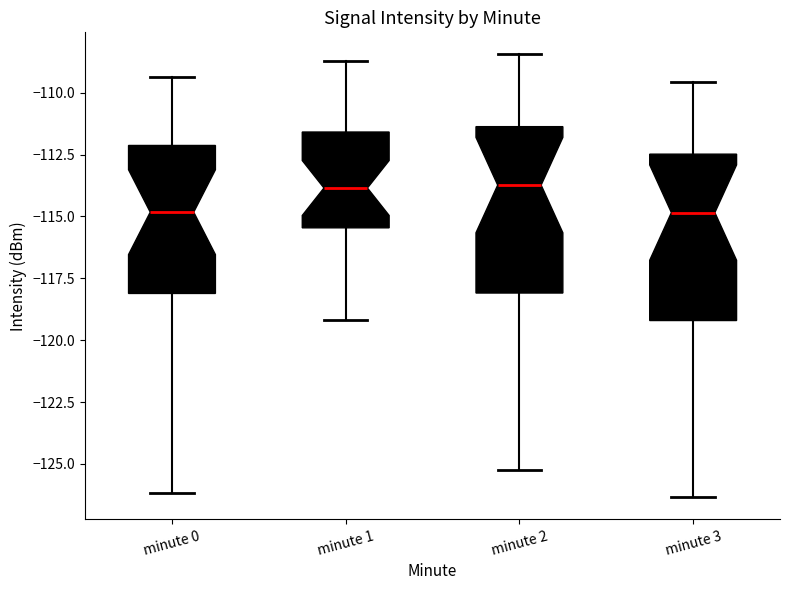

Reading left to right, transcribe this box plot: for each box, give where its median line is, the range the box spans, and where its two whiskers end, as read against the y-axis. The values are not printed on the chart, so give them approximately, as read against the axis.

minute 0: median -115.0, box -118.0 to -112.0, whiskers -126.0 to -109.5
minute 1: median -114.0, box -115.5 to -111.5, whiskers -119.0 to -108.5
minute 2: median -113.5, box -118.0 to -111.5, whiskers -125.0 to -108.5
minute 3: median -115.0, box -119.0 to -112.5, whiskers -126.5 to -109.5